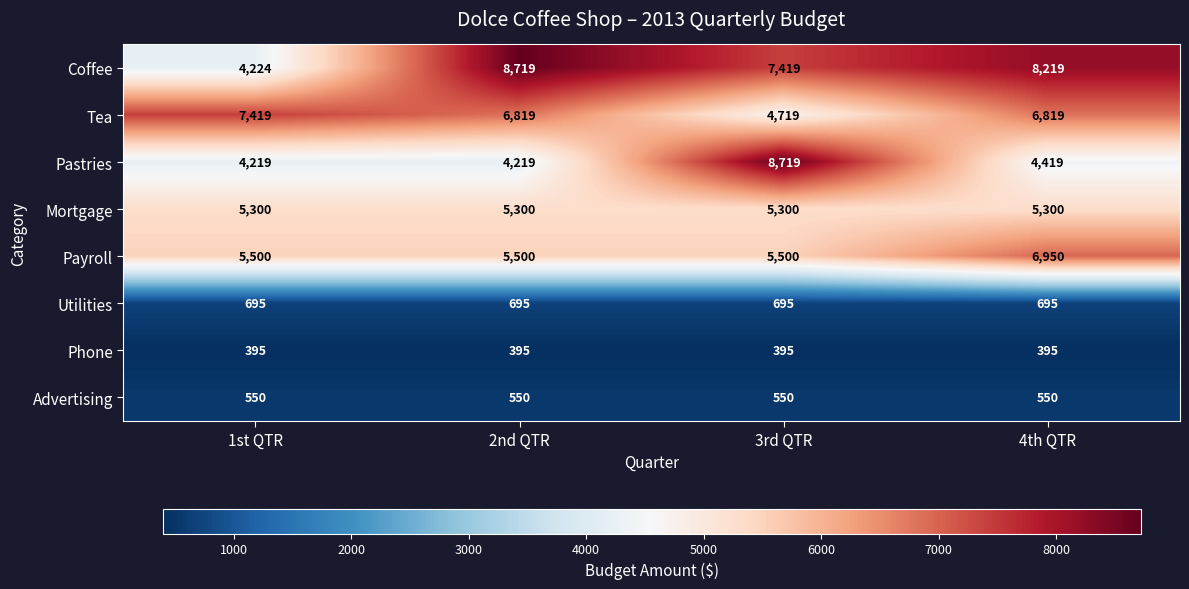

The value of Coffee at 4th QTR is 8219. True or false?

True